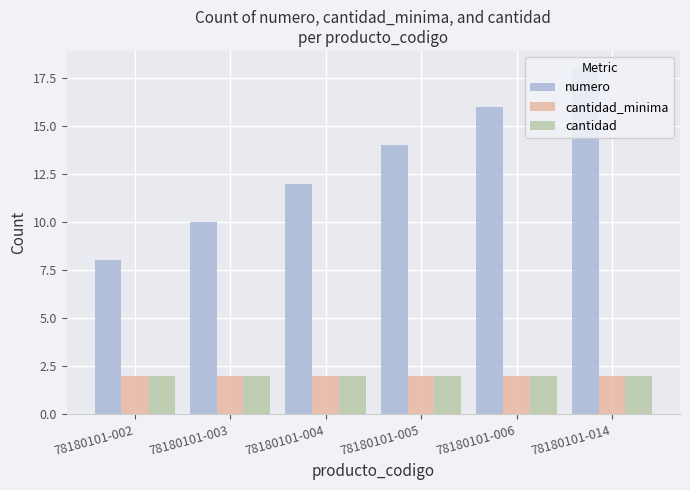

Which series has the largest range (max minus min)?

numero